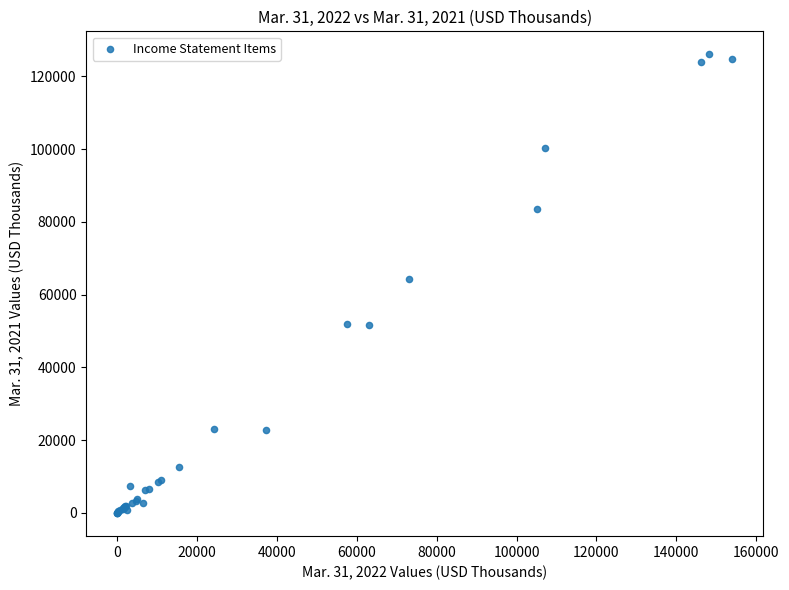

What Y value in the scatter plot is closest to 62989?

64401